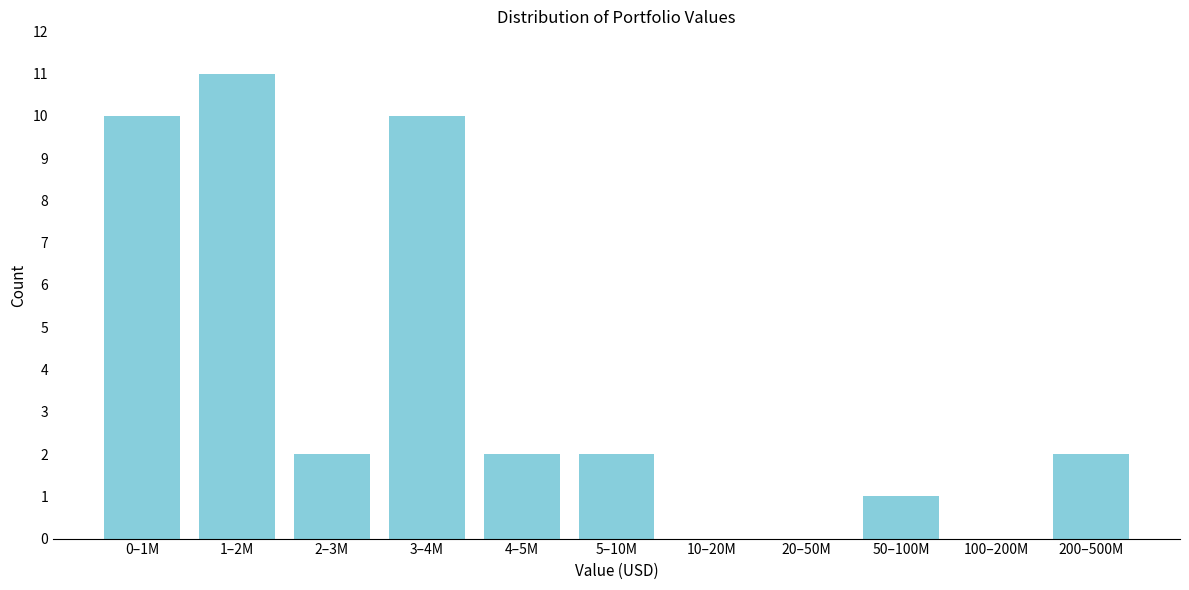

Reading right to left, transcribe all the data shown in this chart.

200–500M=2	100–200M=0	50–100M=1	20–50M=0	10–20M=0	5–10M=2	4–5M=2	3–4M=10	2–3M=2	1–2M=11	0–1M=10